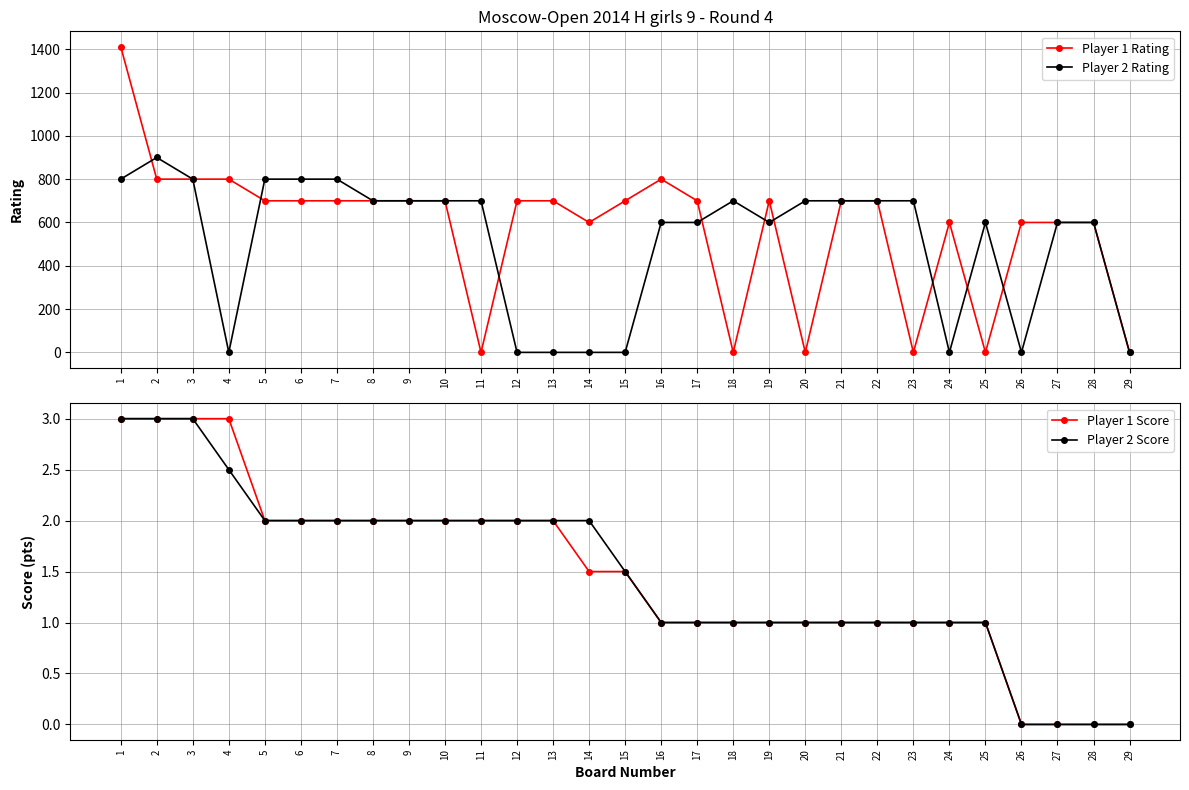

What is the average value of the Player 1 Rating series?

576